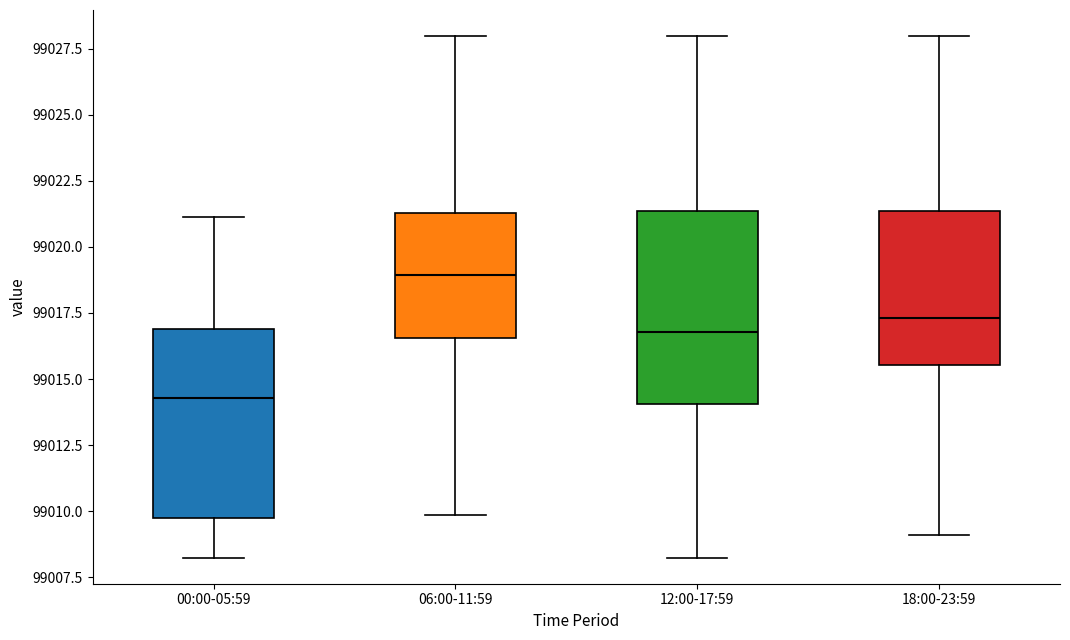

Reading left to right, transcribe this box plot: for each box, give where its median line is, the range the box spans, and where its two whiskers end, as read against the y-axis. The values are not printed on the chart, so give them approximately, as read against the axis.

00:00-05:59: median 99014.5, box 99010.0 to 99017.0, whiskers 99008.5 to 99021.0
06:00-11:59: median 99019.0, box 99016.5 to 99021.5, whiskers 99010.0 to 99028.0
12:00-17:59: median 99017.0, box 99014.0 to 99021.5, whiskers 99008.5 to 99028.0
18:00-23:59: median 99017.5, box 99015.5 to 99021.5, whiskers 99009.0 to 99028.0